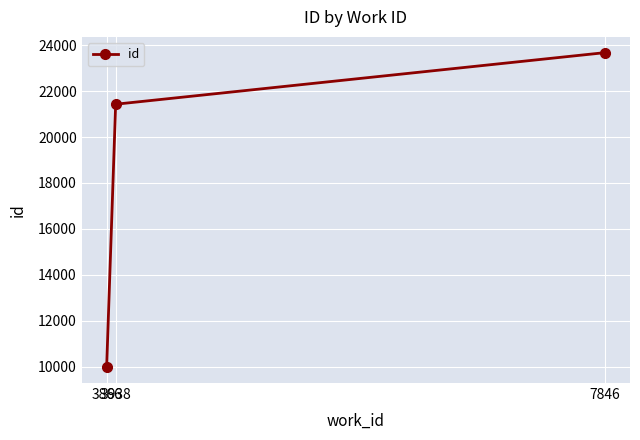

The value at 3938 is 29765. True or false?

False